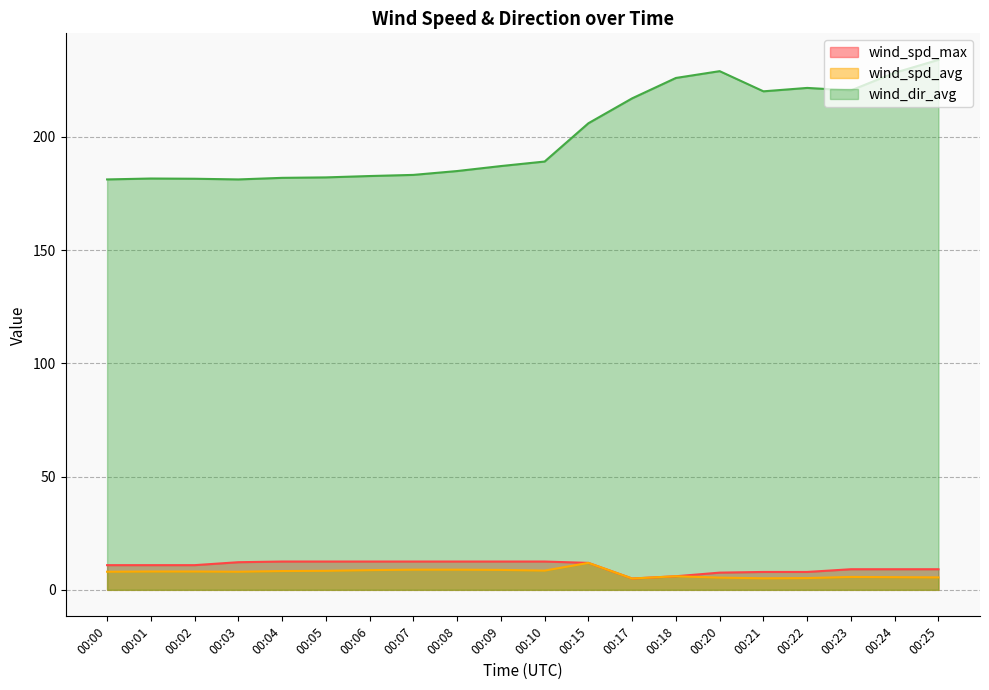

The value of wind_spd_avg at 00:22 is 5.2. True or false?

True